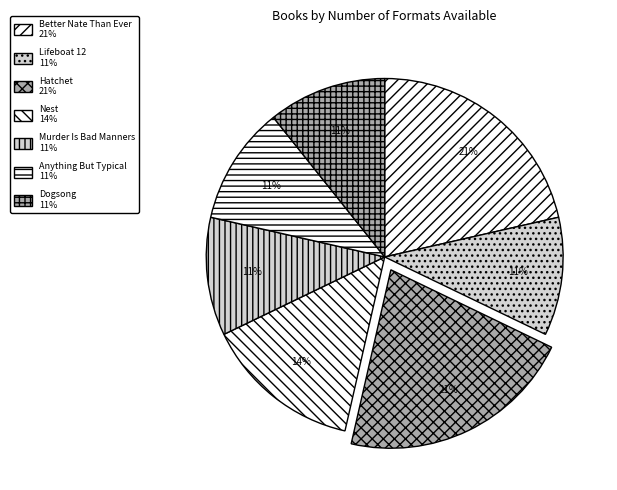

Count the number of slices in the pie.

7